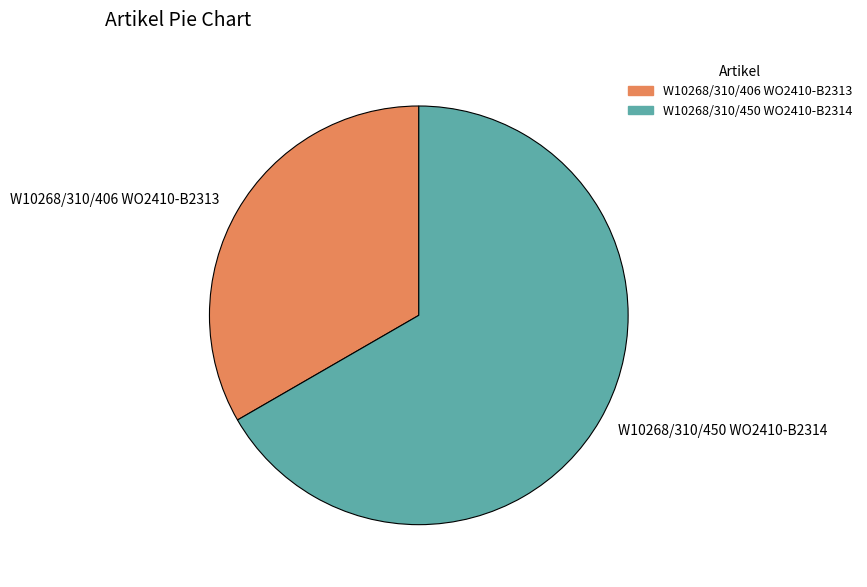

Is the sum of W10268/310/450 WO2410-B2314 and W10268/310/406 WO2410-B2313 greater than half?

Yes